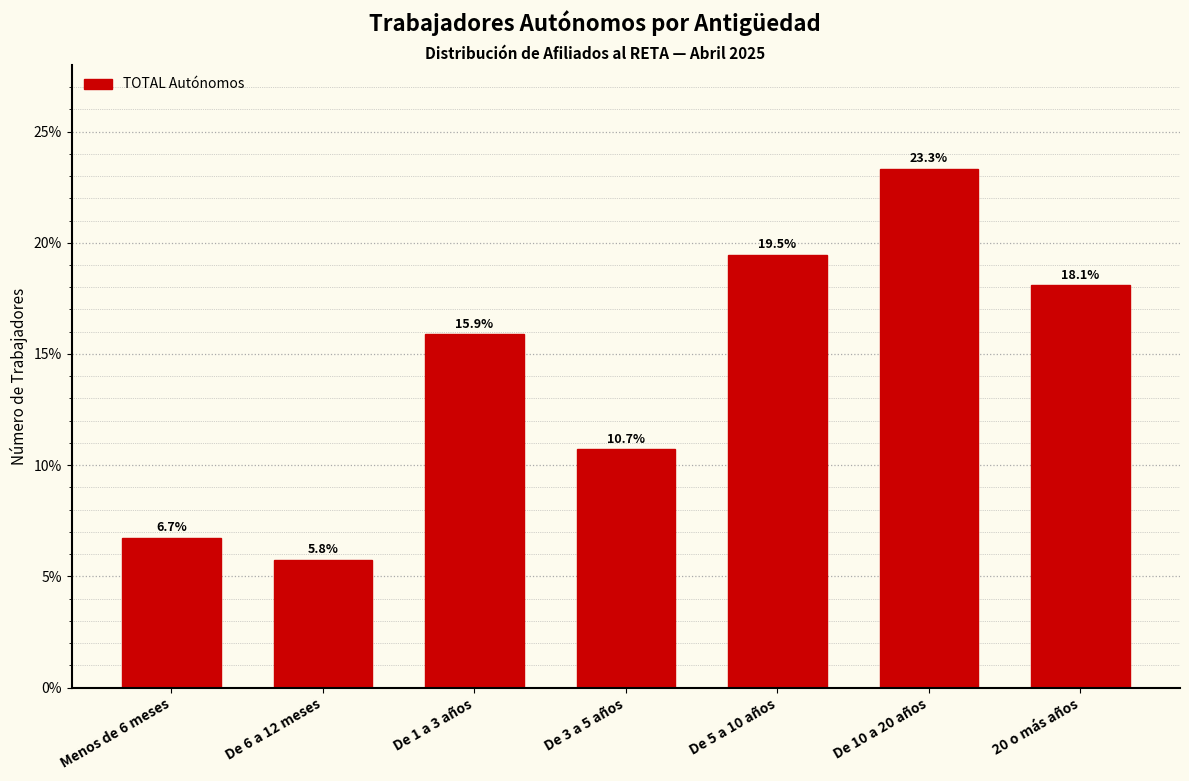

Reading left to right, transcribe all the data shown in this chart.

Menos de 6 meses=6.7	De 6 a 12 meses=5.8	De 1 a 3 años=15.9	De 3 a 5 años=10.7	De 5 a 10 años=19.5	De 10 a 20 años=23.3	20 o más años=18.1